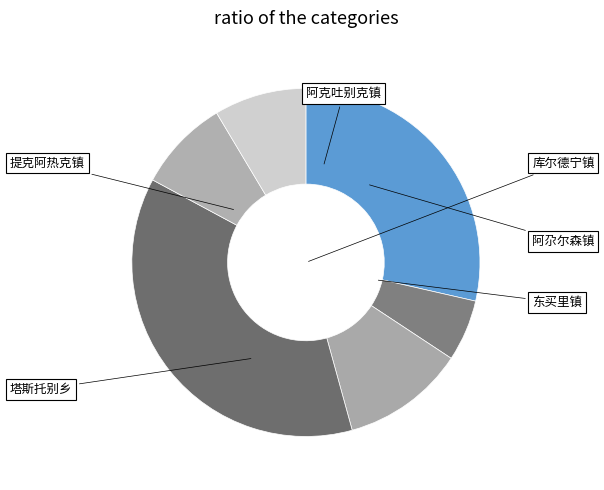

To the nearest percent, what percentage of the pie is 塔斯托别乡?

37%